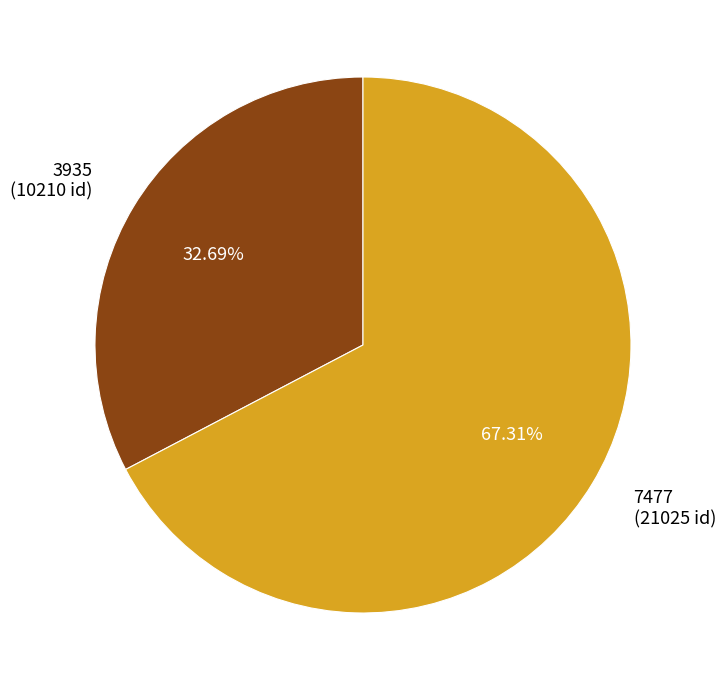

Is there a majority slice in this chart?

Yes